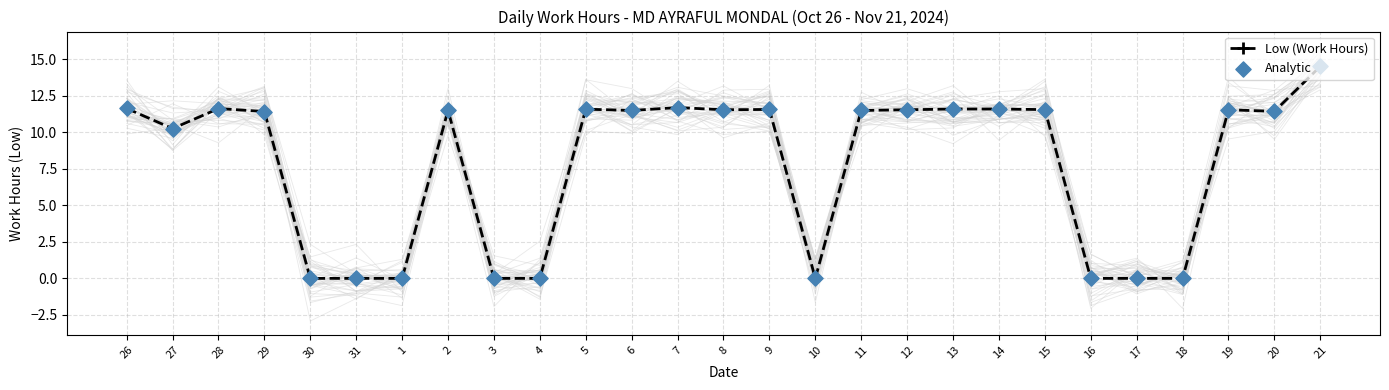

Which series reaches the minimum Y coordinate?

Low (Work Hours)